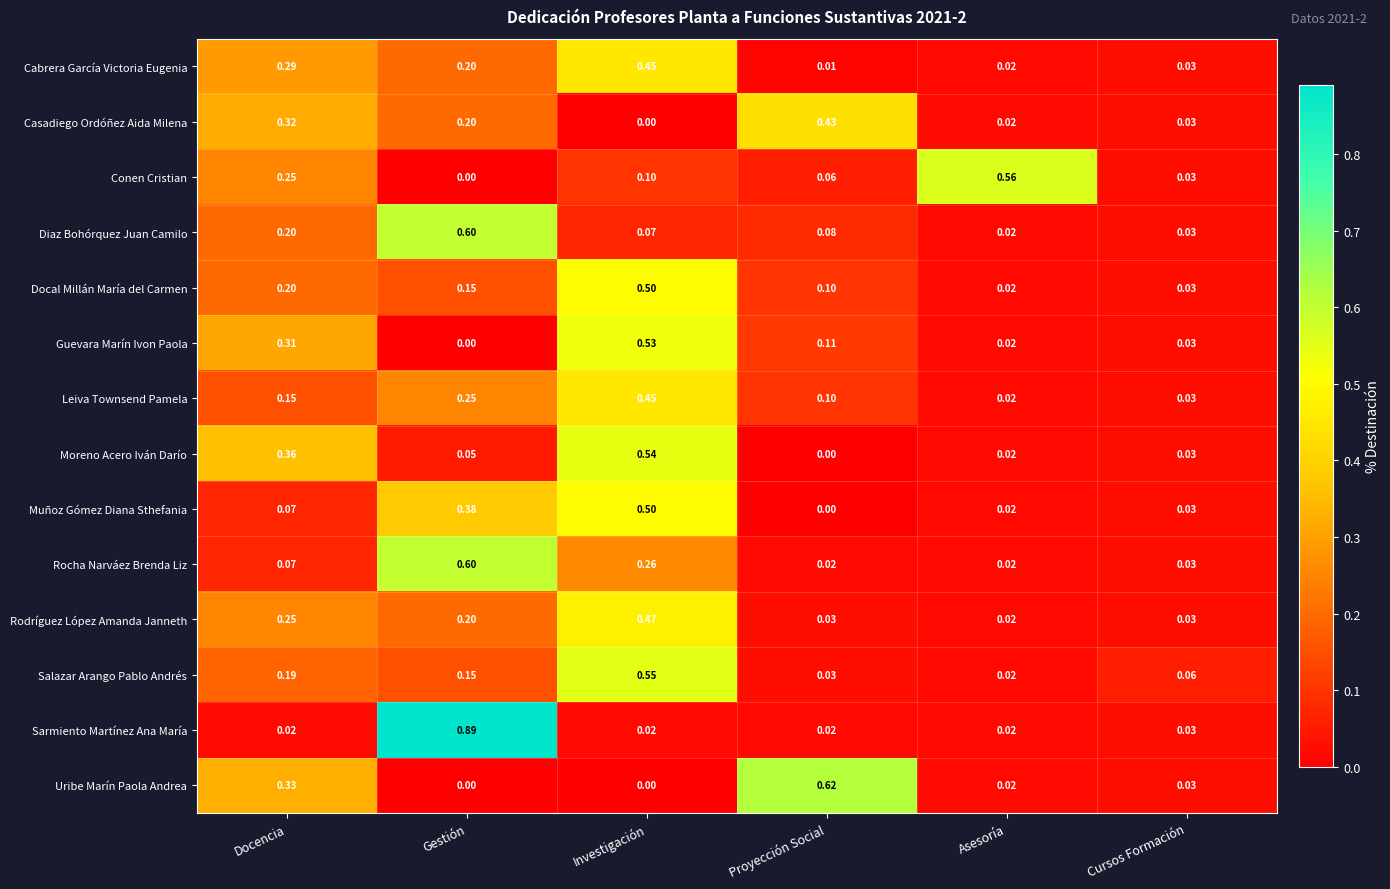

At how many categories does at least one series exceed 0?

6